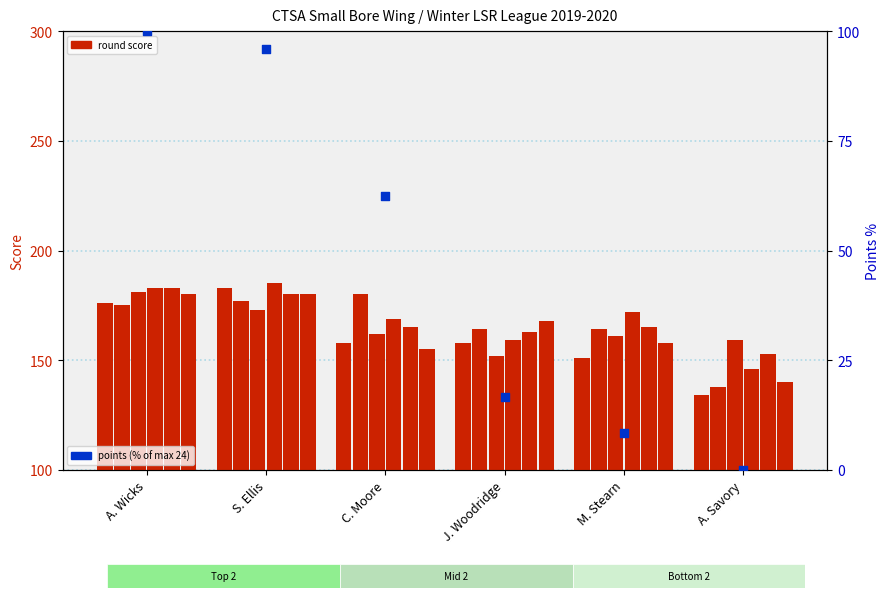

At how many categories does at least one series exceed 8?

6